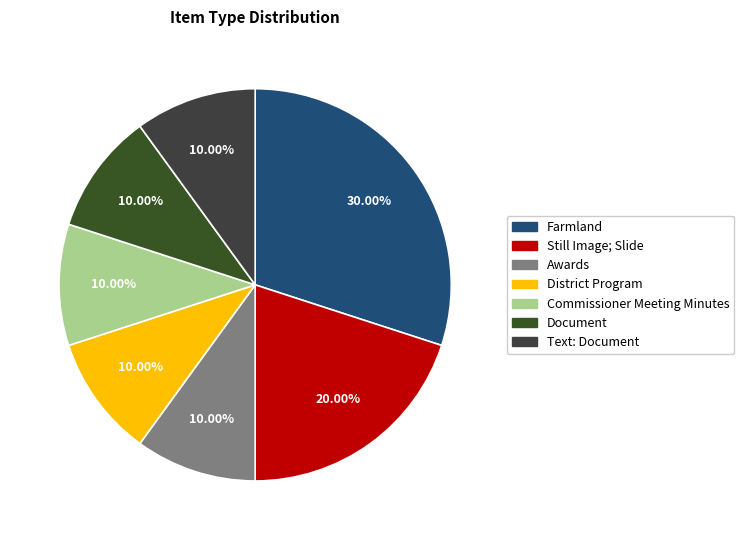

To the nearest percent, what is the average slice percentage?

14%